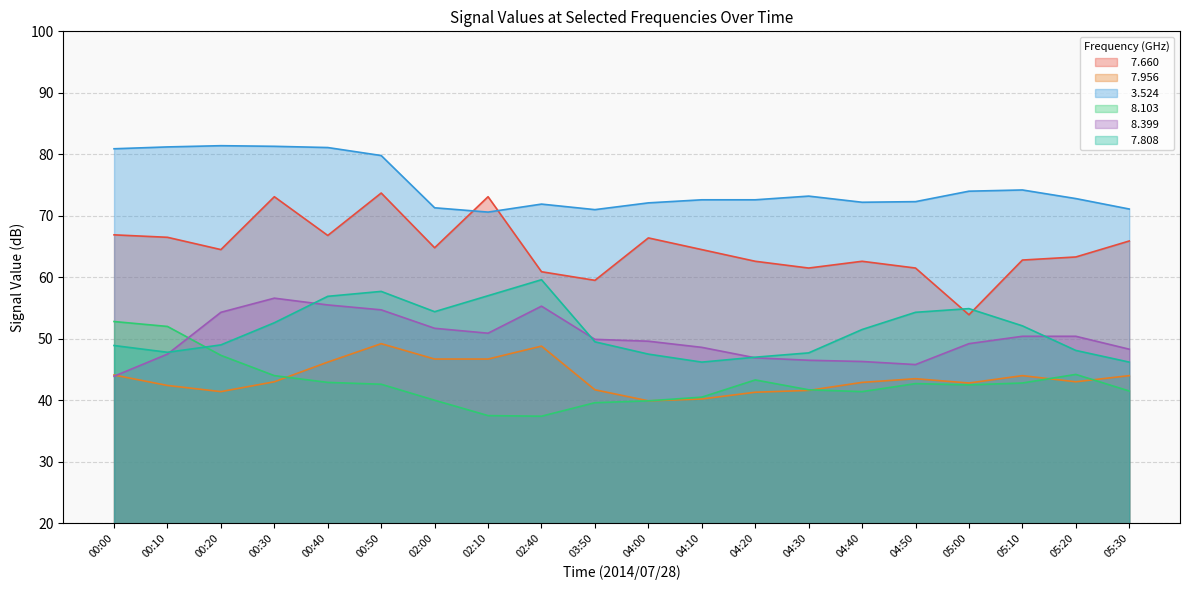

What is the value of the   8.399 point at the 4th from the left?

56.6